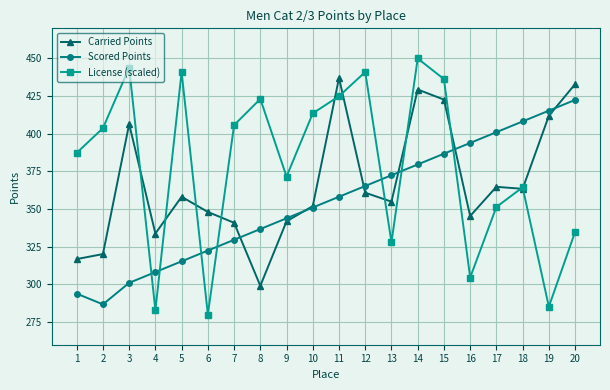

Where do Scored Points and License (scaled) first cross each other?

3 and 4